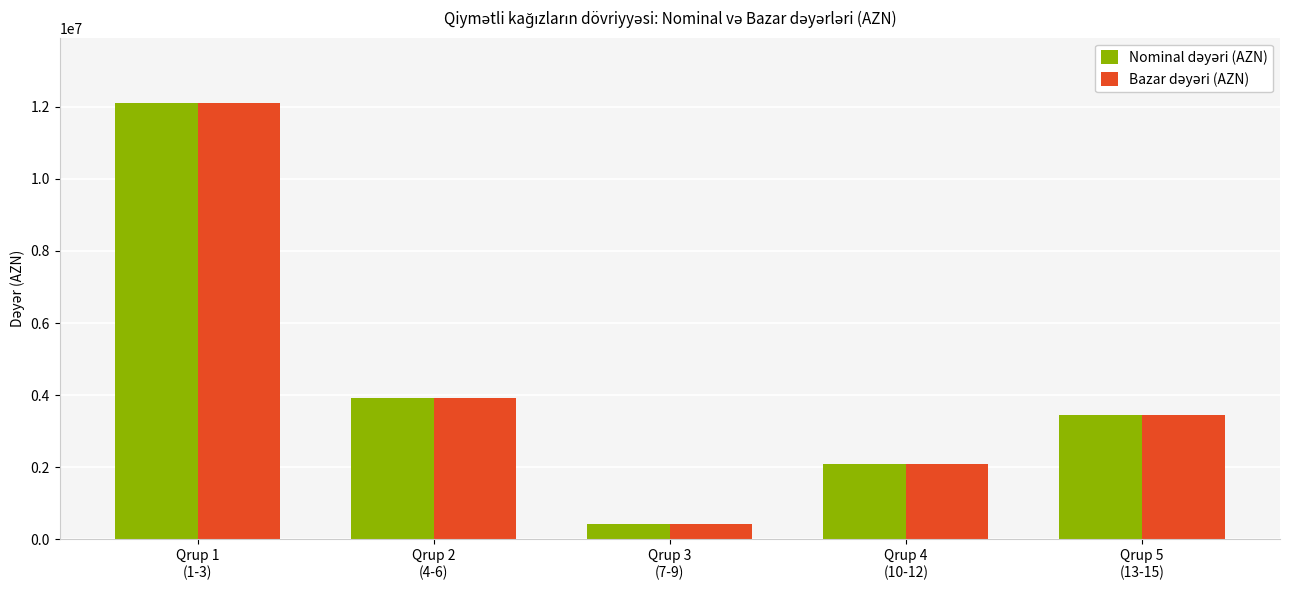

How many groups of bars are there?

5